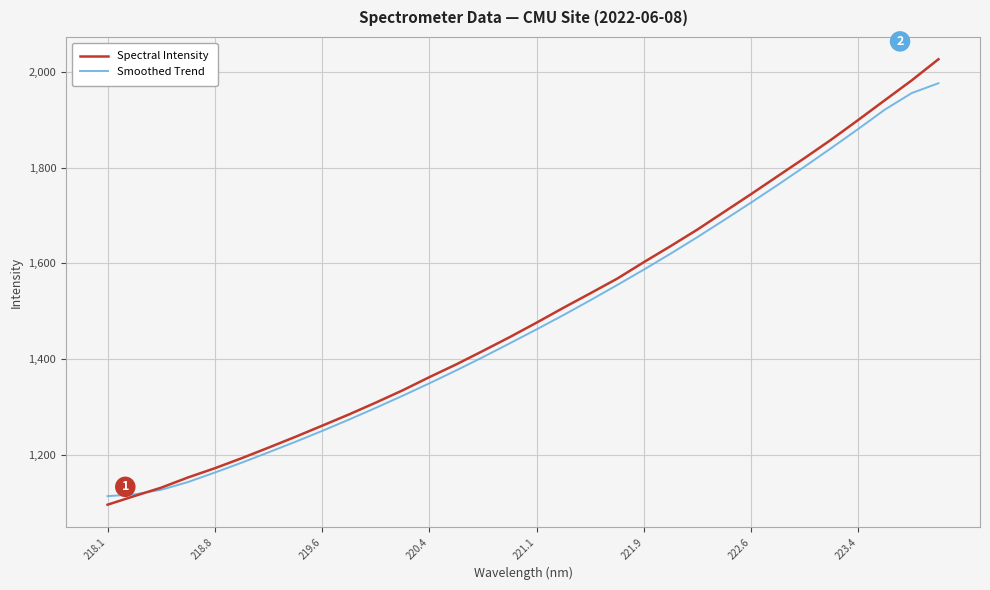

Rank the series by their maximum value, from lowest to highest.

Smoothed Trend, Spectral Intensity